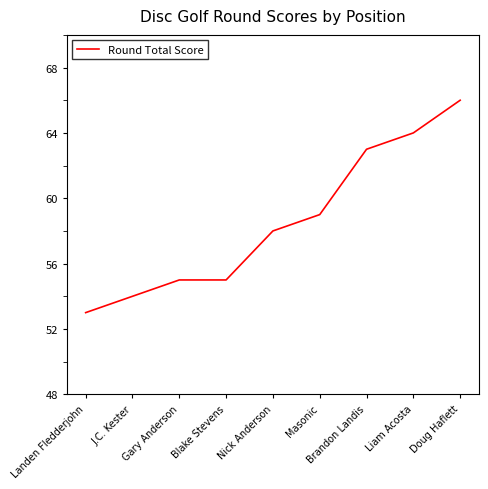

At which category does the chart reach its peak across all series?

Doug Haflett